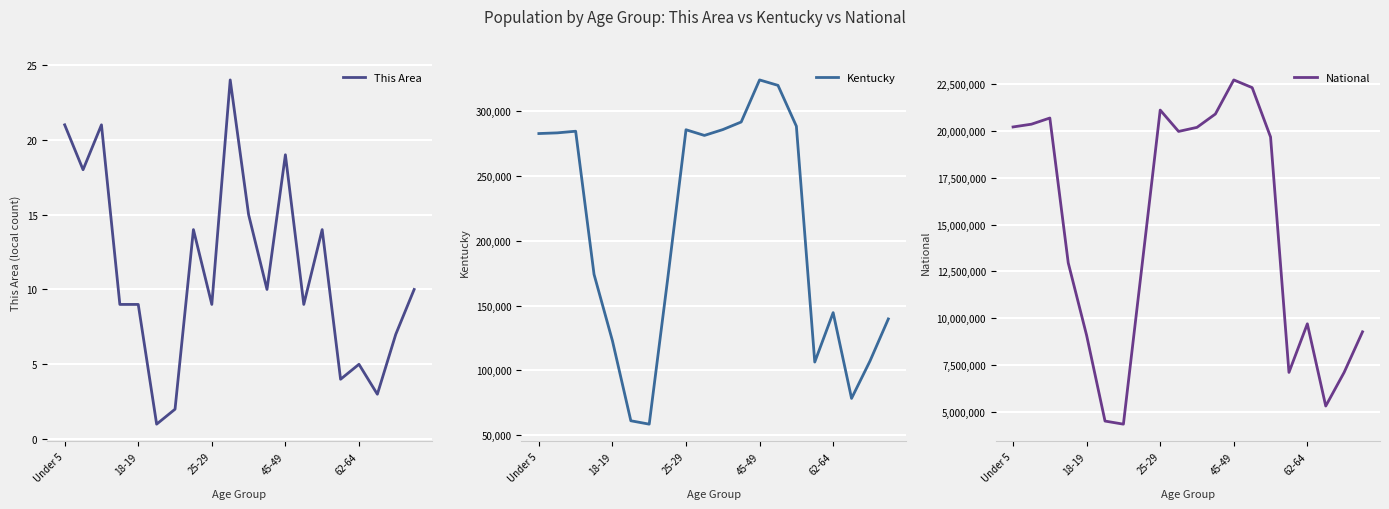

Which series has the largest total across all categories?

National